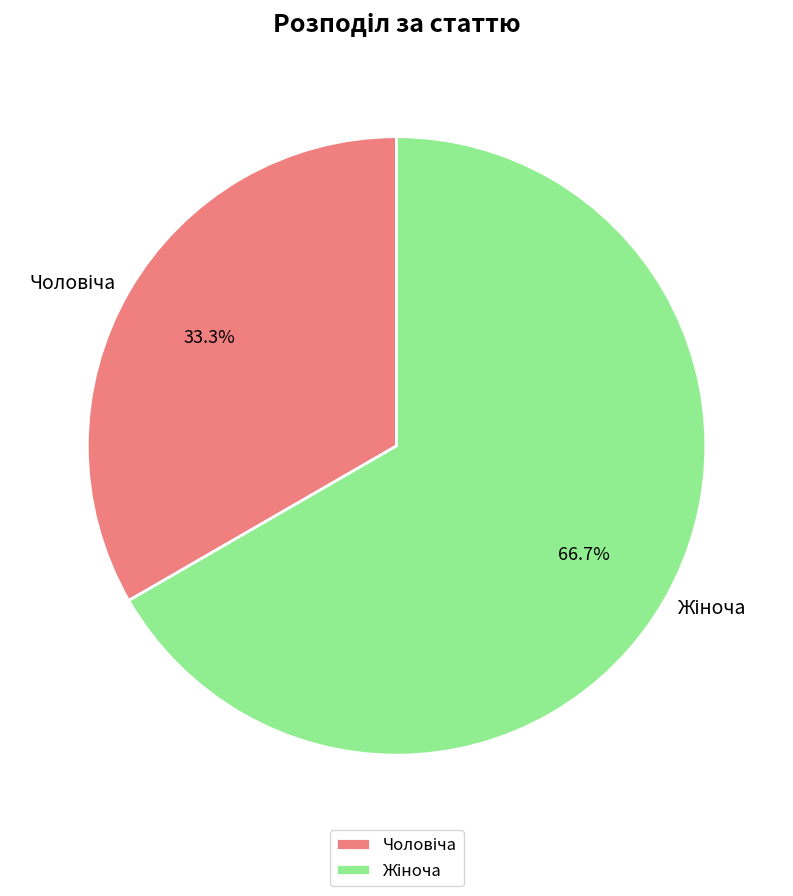

How many segments does this pie chart have?

2